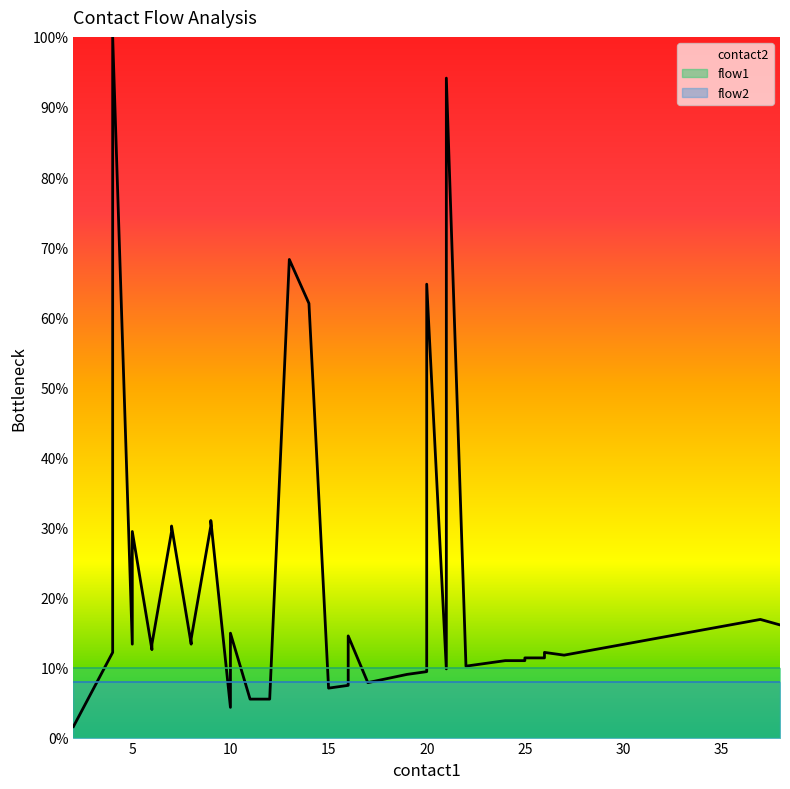

What is the greatest value displayed?

100.0